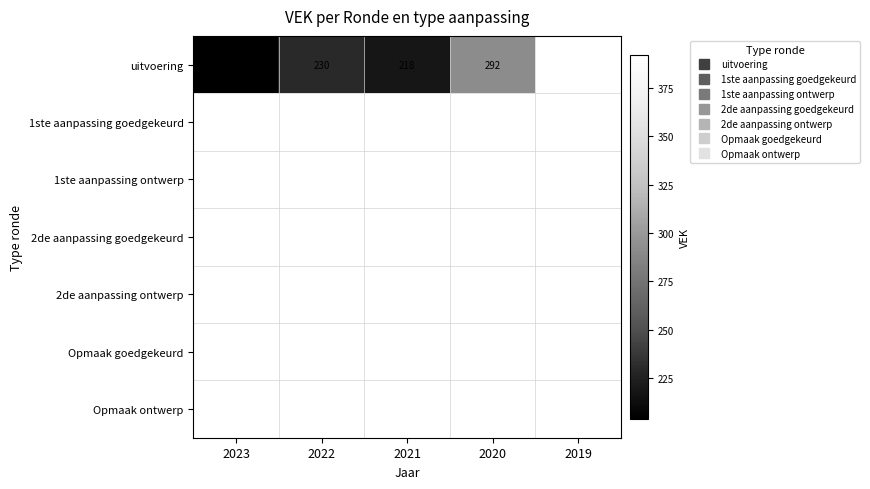

Count the number of categories in the chart.

5